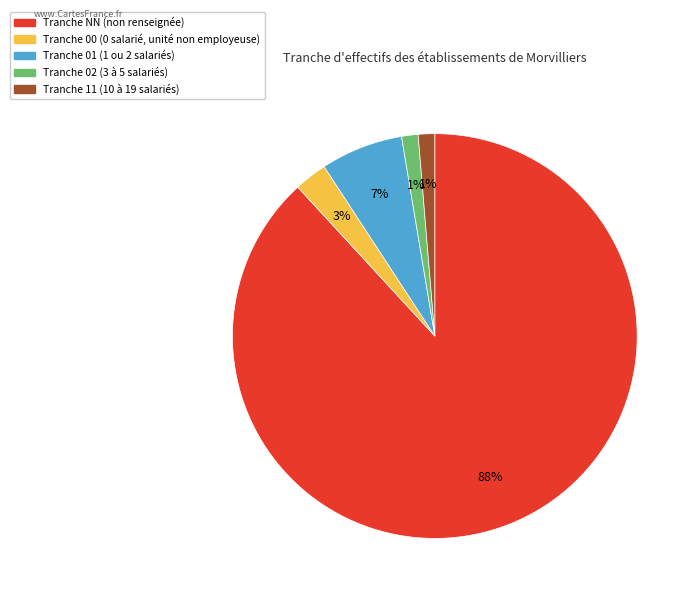

Is there any slice that represents more than half of the pie?

Yes